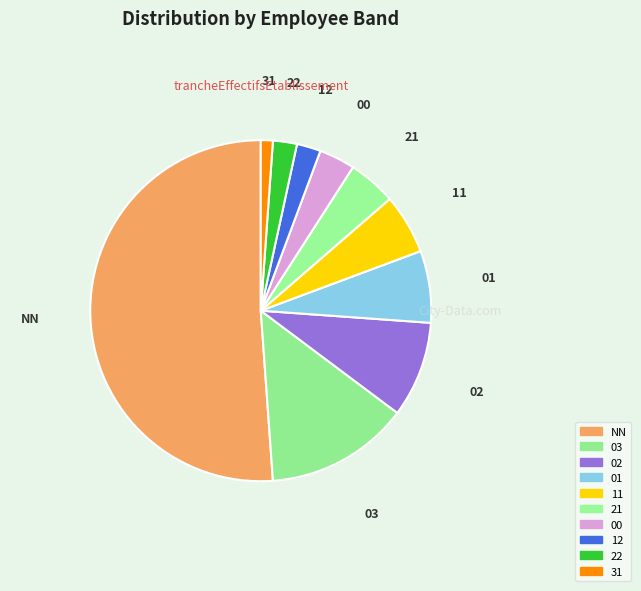

How many slices are in this pie chart?

10